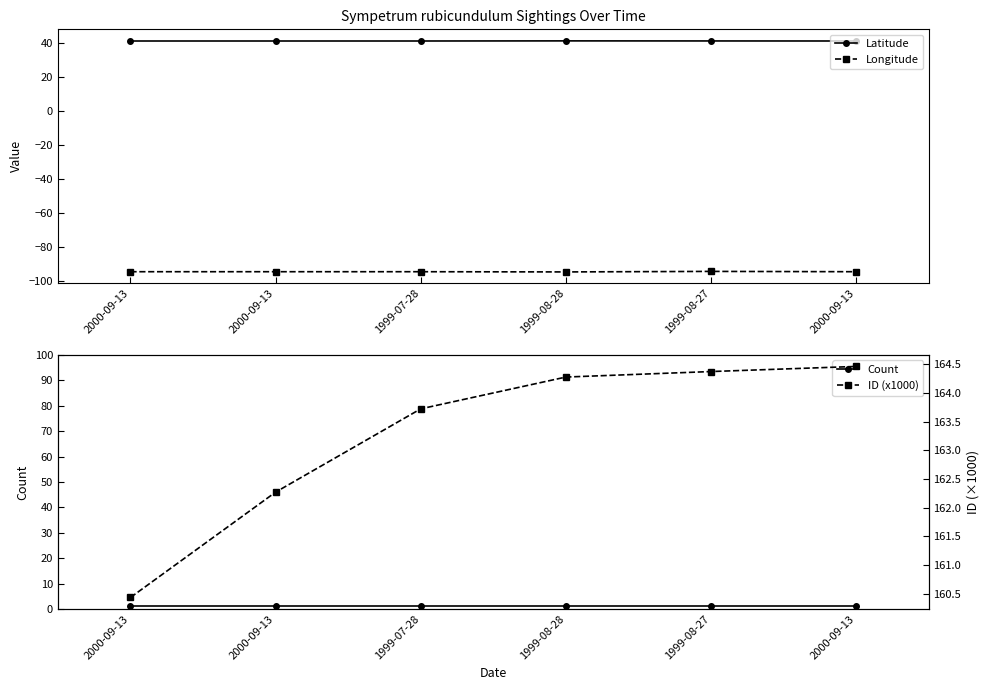

At which label is Latitude closest to 41?

2000-09-13